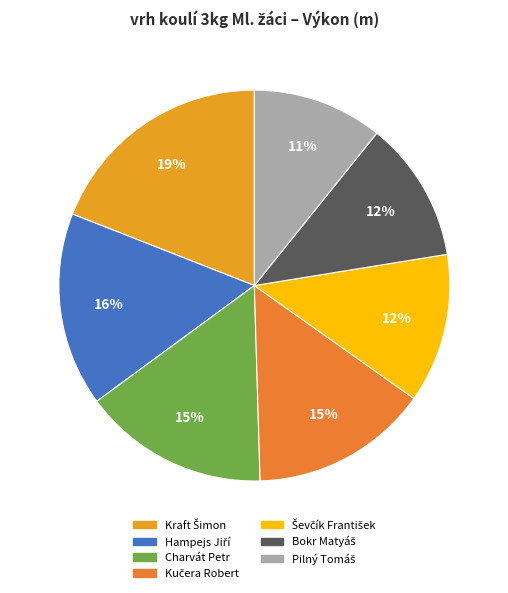

How many segments does this pie chart have?

7